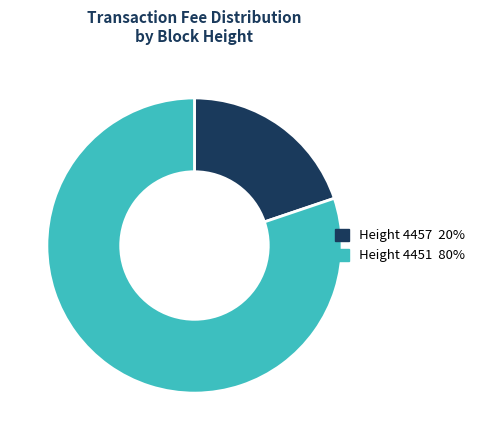

To the nearest percent, what is the difference between the largest and smallest slice percentages?

60%